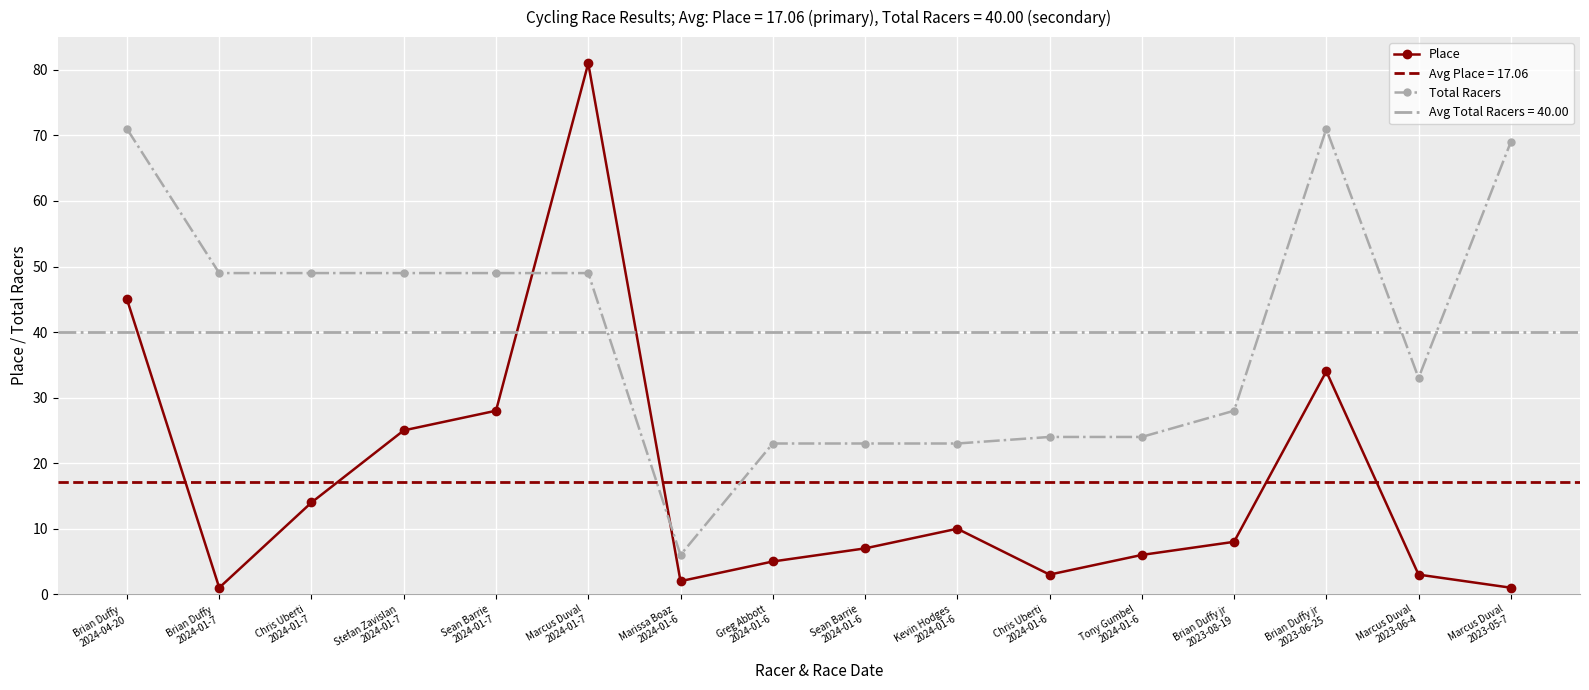

How many intersections are there between Place and Total Racers?

2